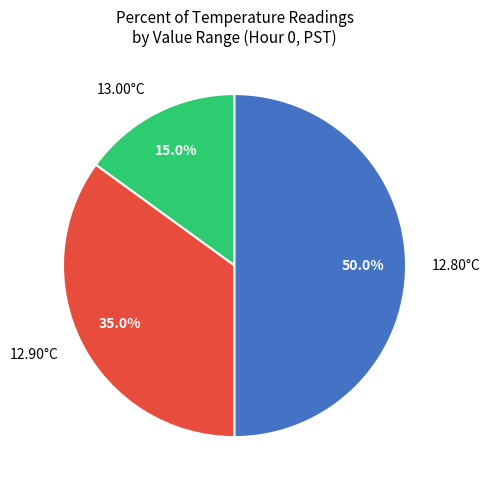

What is the smallest slice in the pie chart?

13.00°C